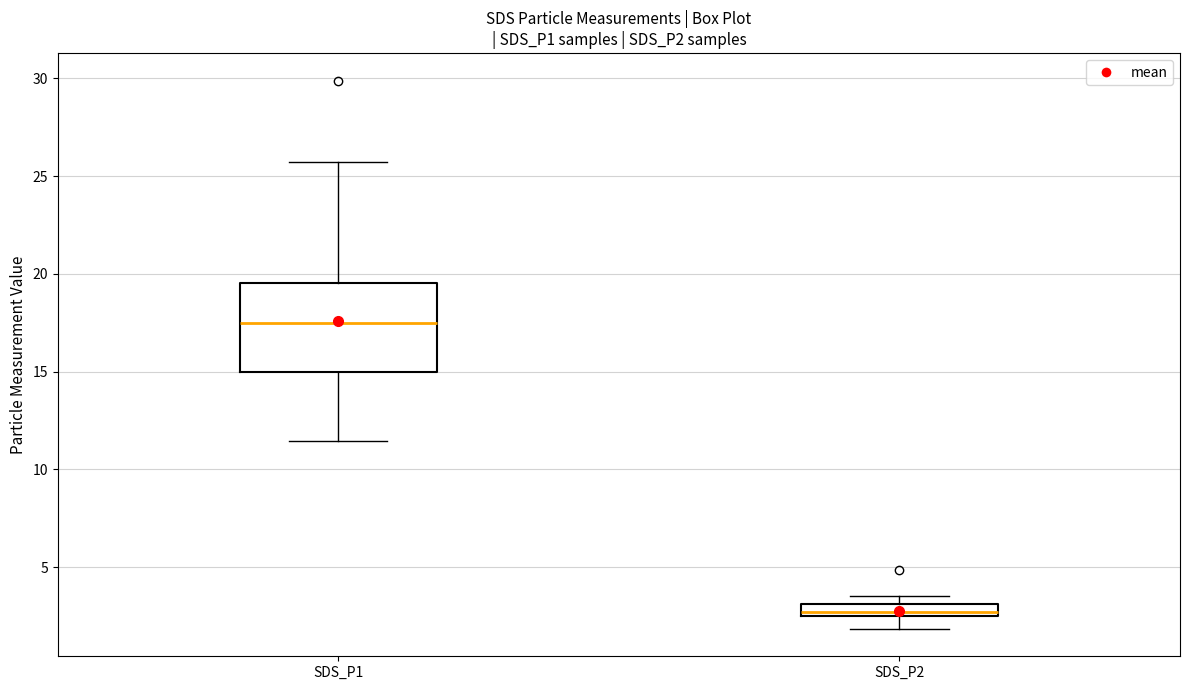

Which box is the tallest, from its lower edge to its upper edge?

SDS_P1